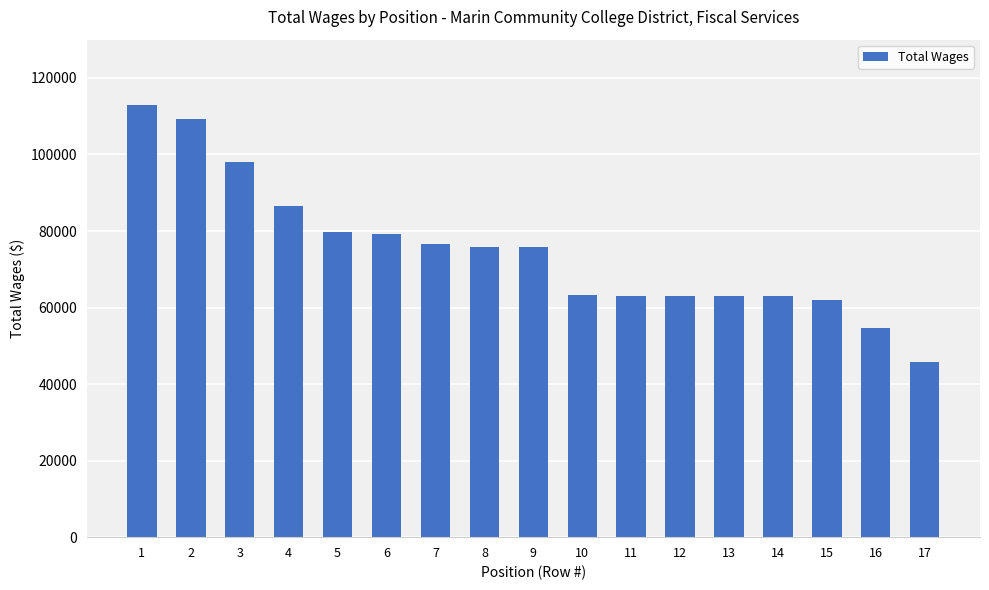

What is the difference between the second highest and second lowest values?

54800